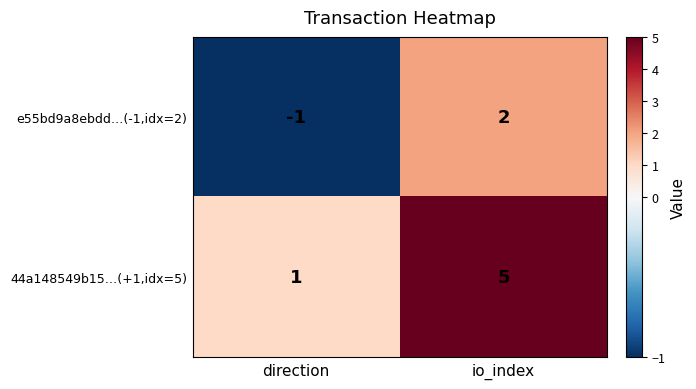

Which category has the lowest value in the 44a148549b15…(+1,idx=5) series?

direction